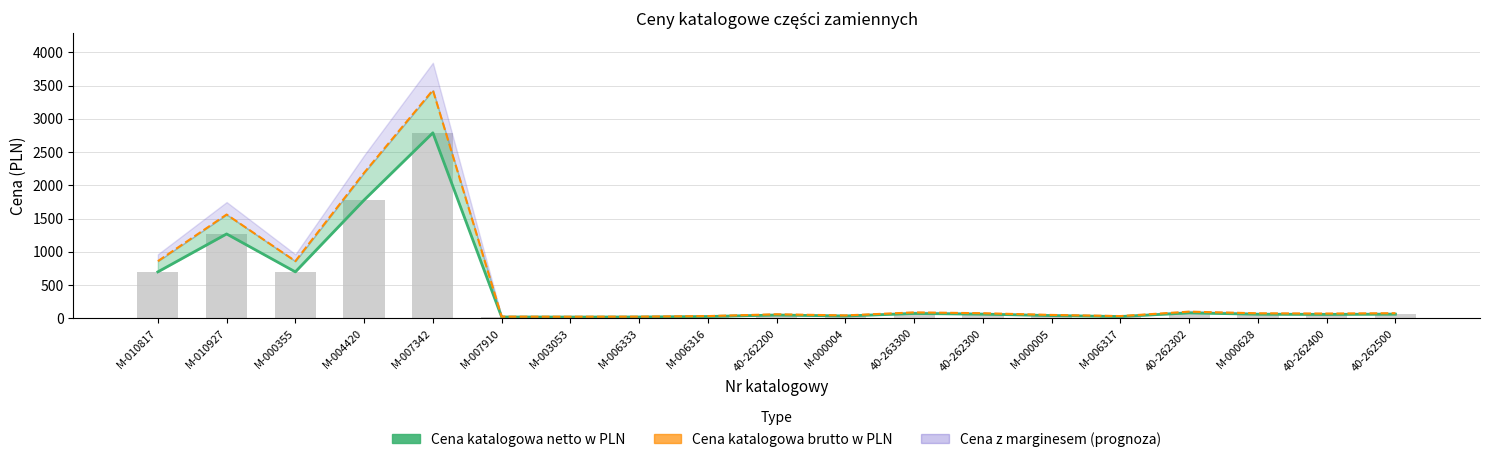

What is the label of the 12th bar from the left?

40-263300